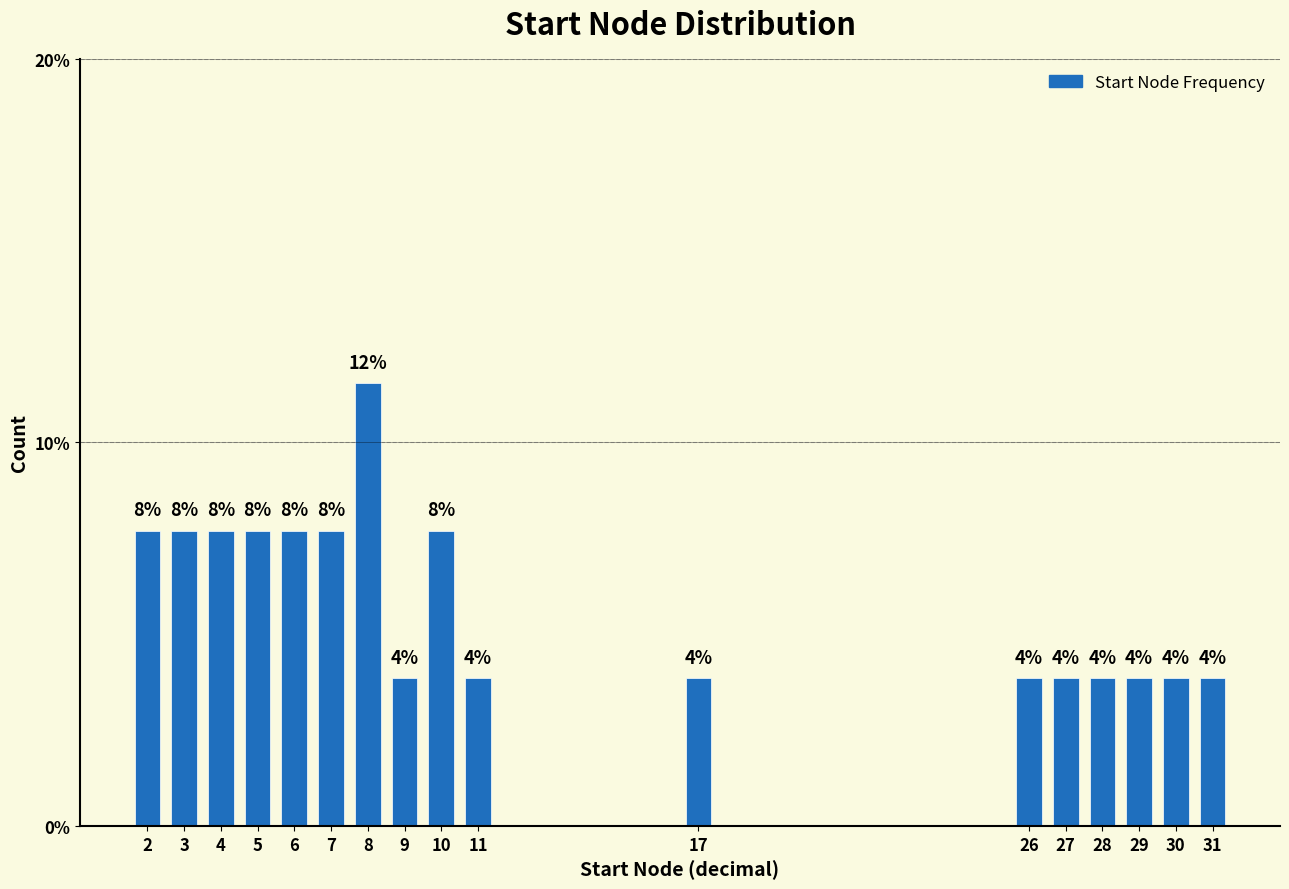

How many bars are there in total?

17